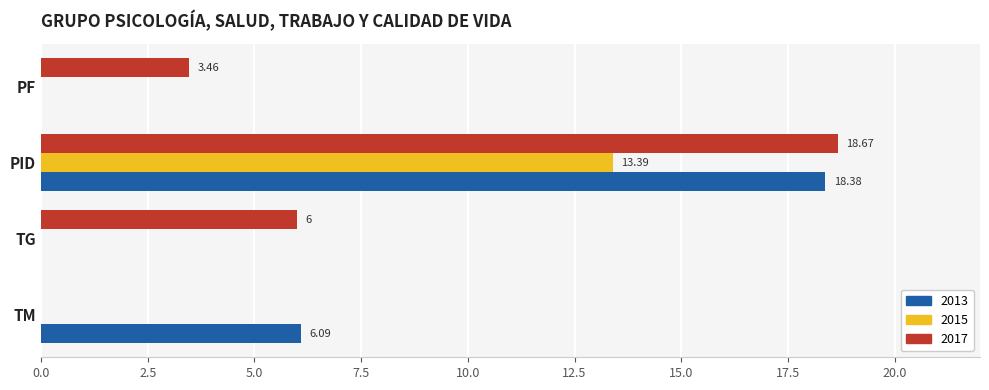

At which label is 2017 closest to 9?

TG